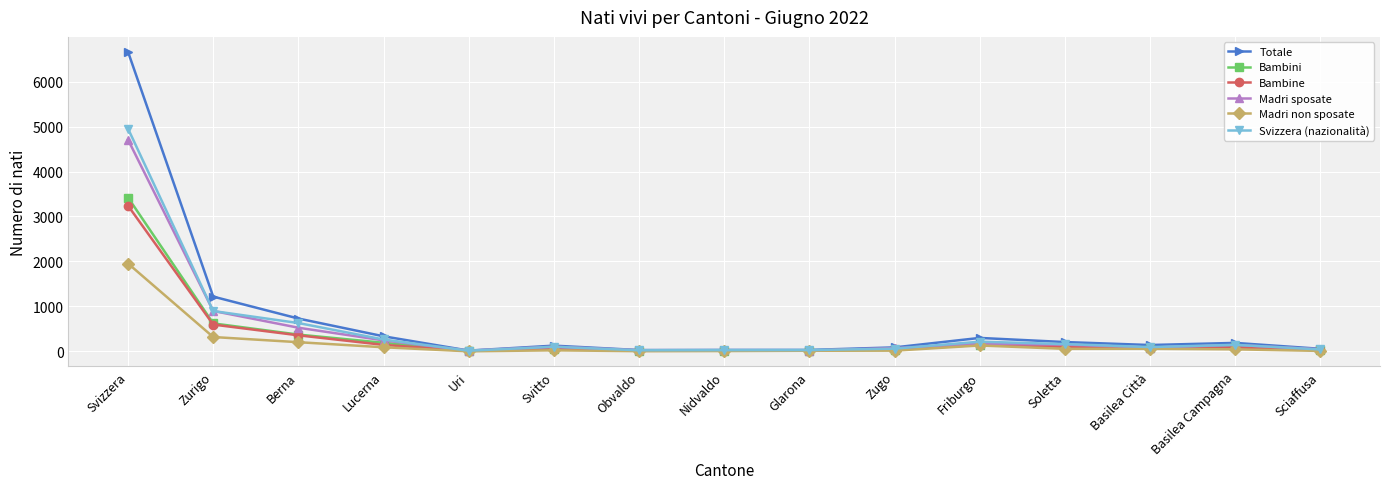

What position from the right is Zurigo?

14